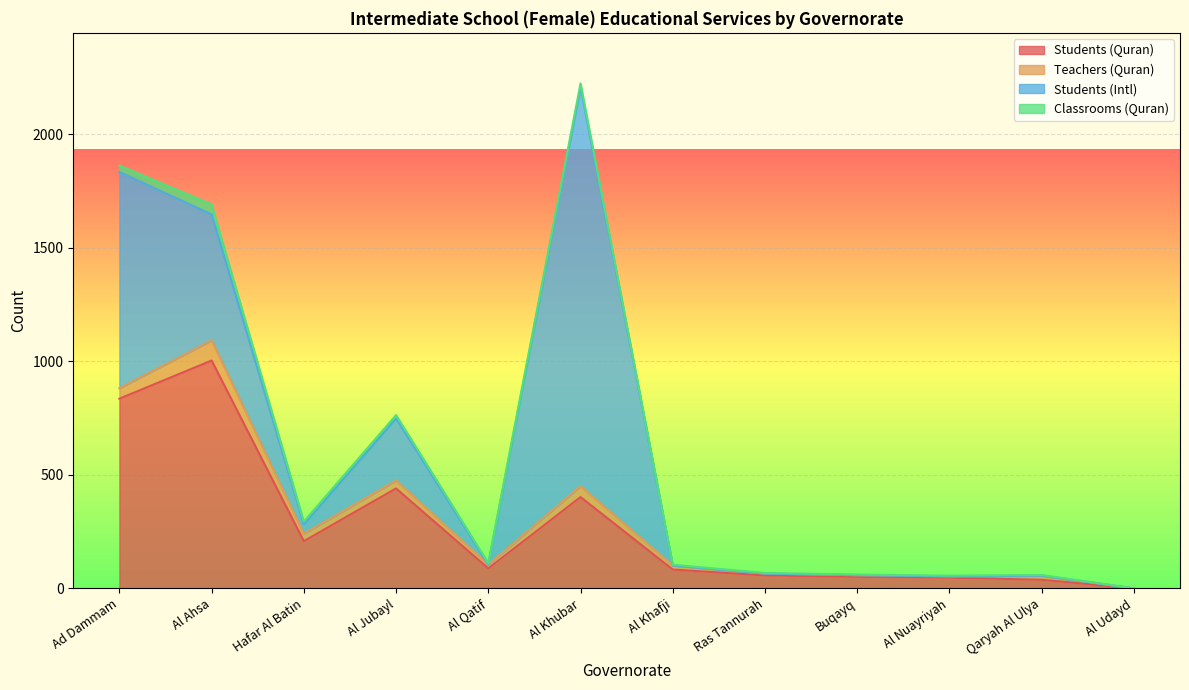

True or false: Classrooms (Quran) and Students (Quran) cross at least once.

False